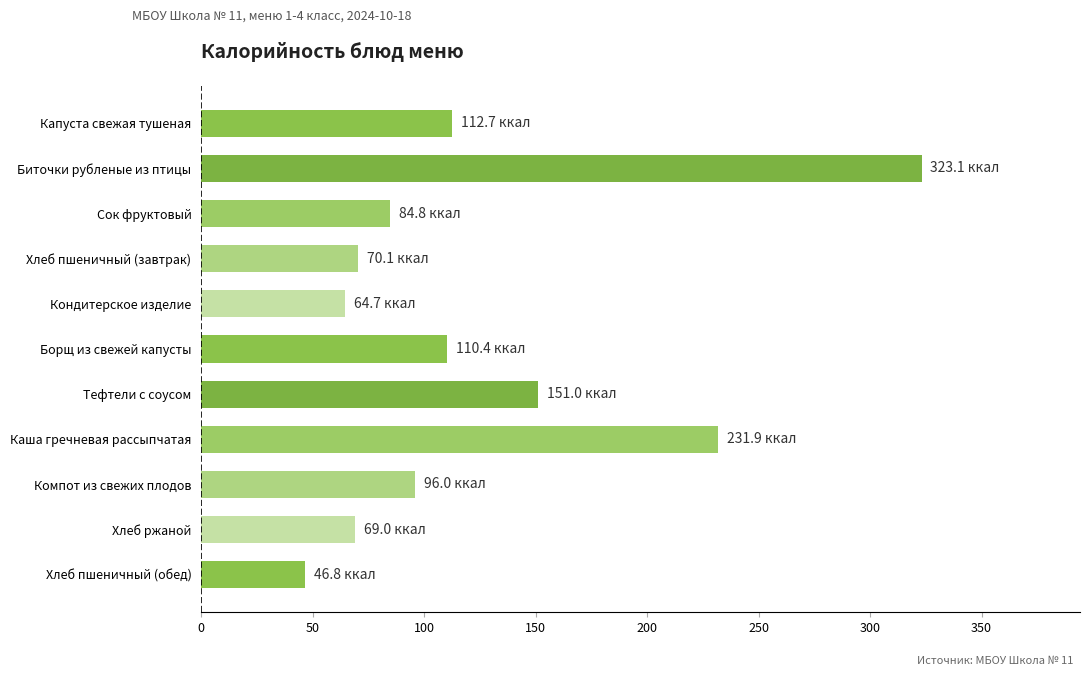

Count the number of data series in this chart.

1